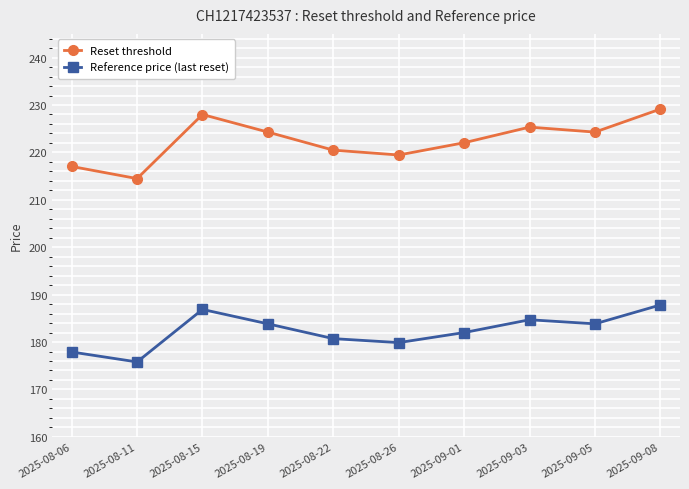

True or false: Reference price (last reset) has more than 2 interior local peaks.

False